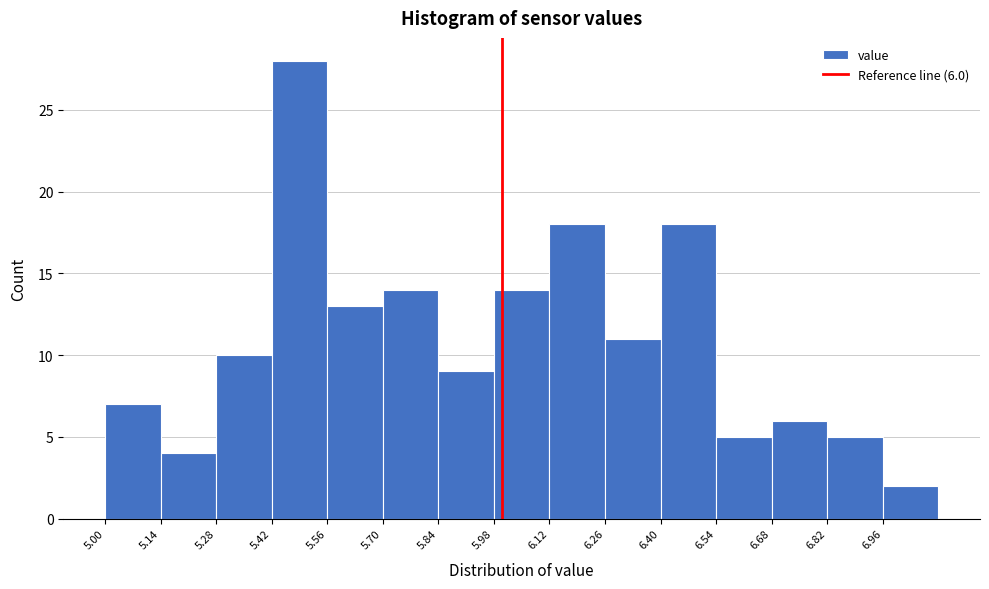

Over which range of the x-axis is the bar tallest?

5.42 to 5.56